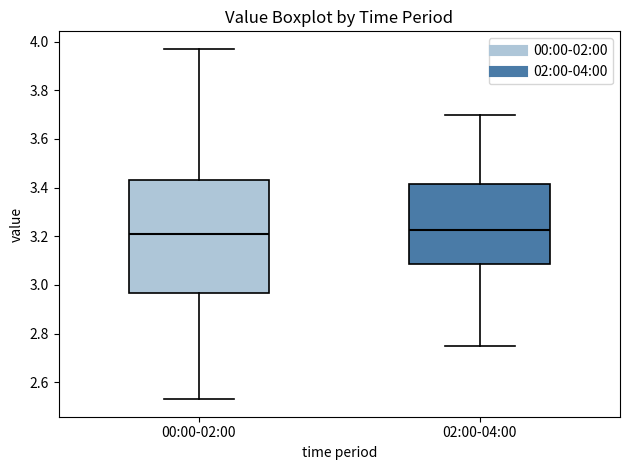

Reading left to right, read every box against the y-axis: the position of its median line, the range the box covers, and the ends of its whiskers. The values are not printed on the chart, so give them approximately, as read against the axis.

00:00-02:00: median 3.22, box 2.96 to 3.44, whiskers 2.54 to 3.98
02:00-04:00: median 3.22, box 3.08 to 3.42, whiskers 2.76 to 3.70